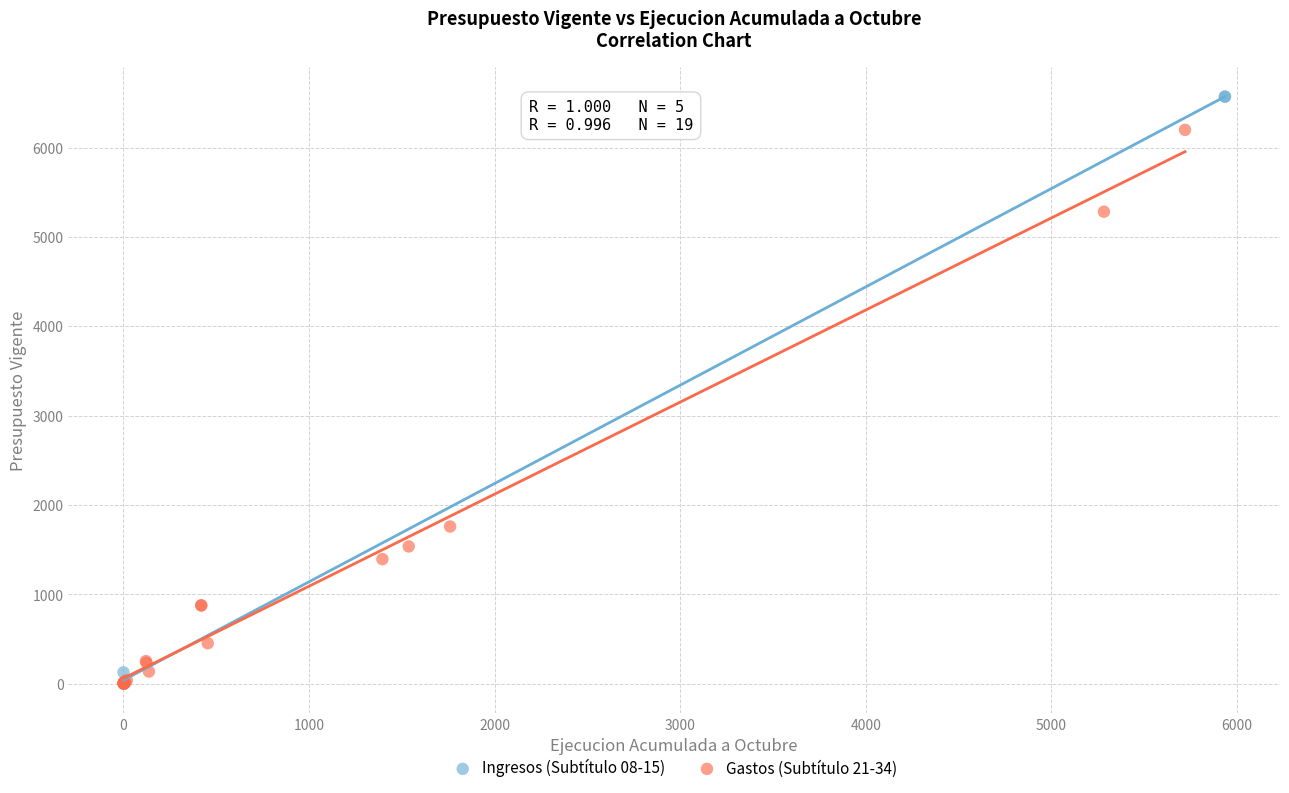

Which series reaches the maximum Y coordinate?

Ingresos (Subtítulo 08-15)